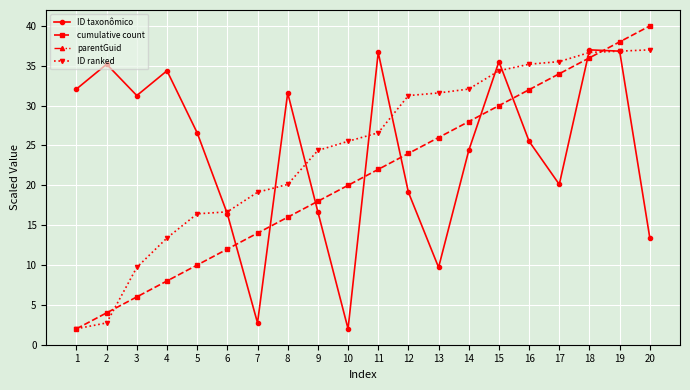

How many lines are shown in the chart?

4